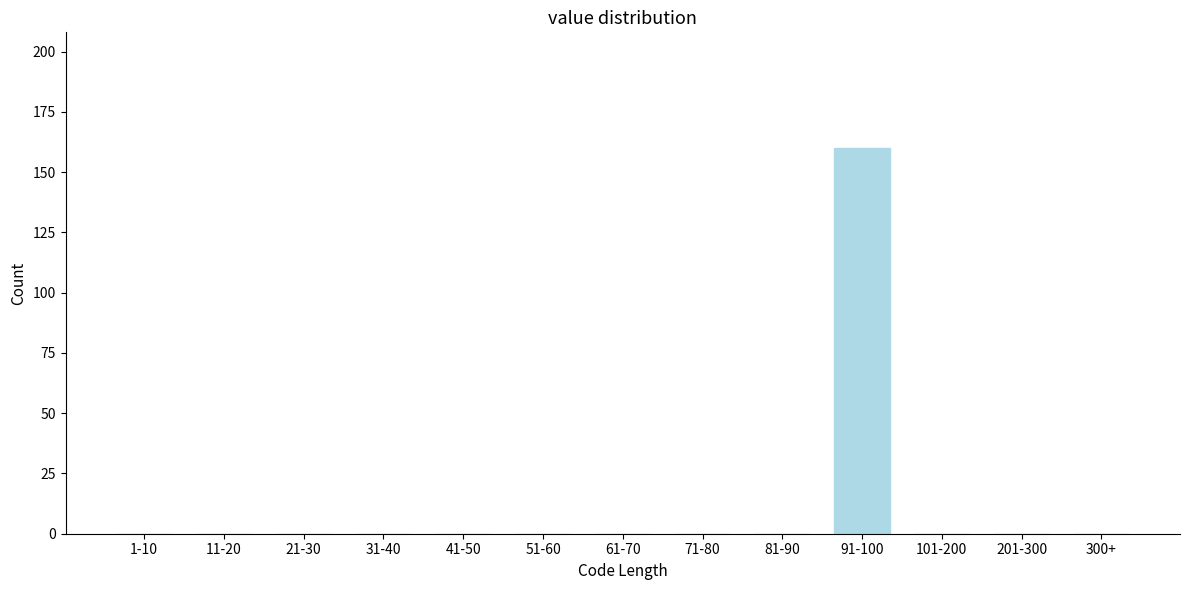

True or false: the data shows 0 at 11-20.

True